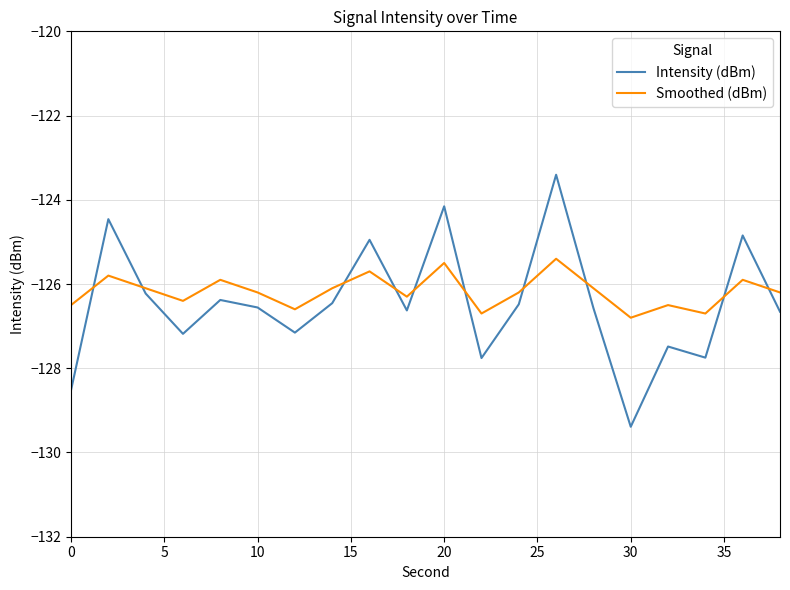

What is the difference between the maximum and minimum values in the Smoothed (dBm) series?

1.4